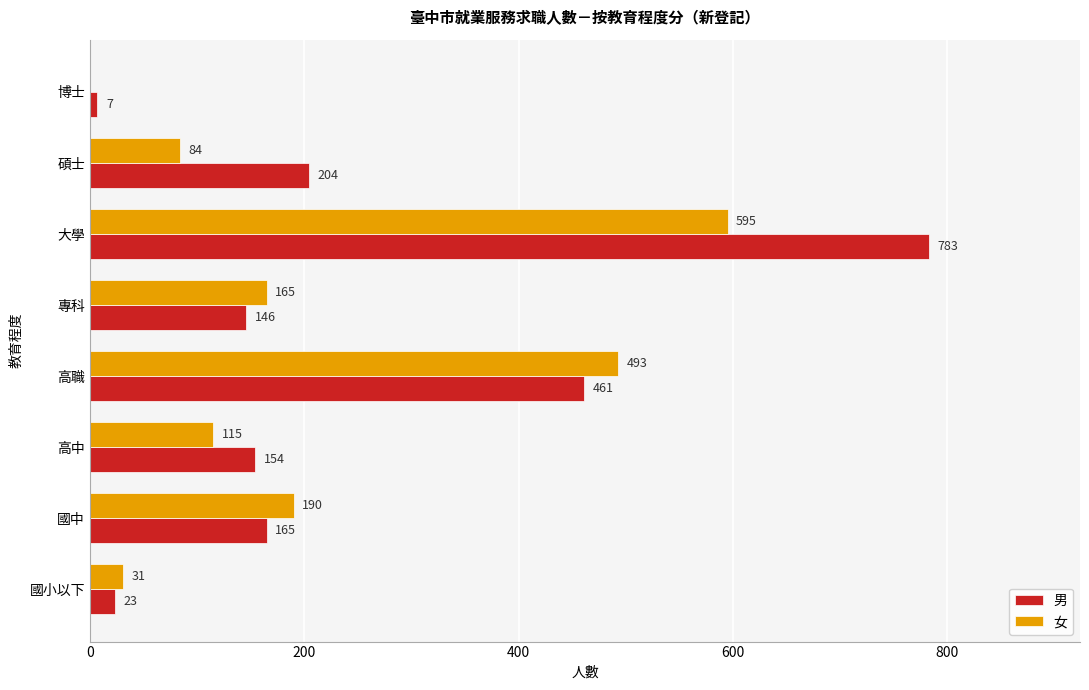

At which category is the sum across all series the highest?

大學